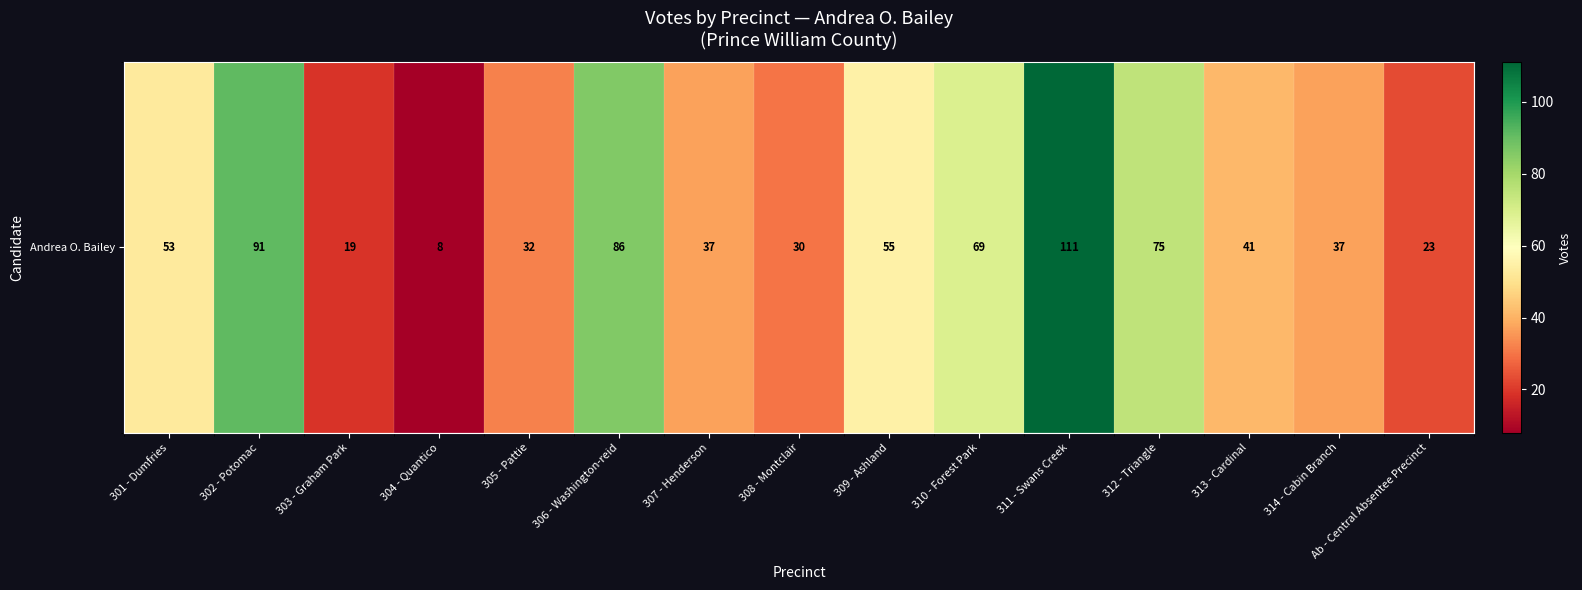

Is it true that the value at 310 - Forest Park is 69?

True